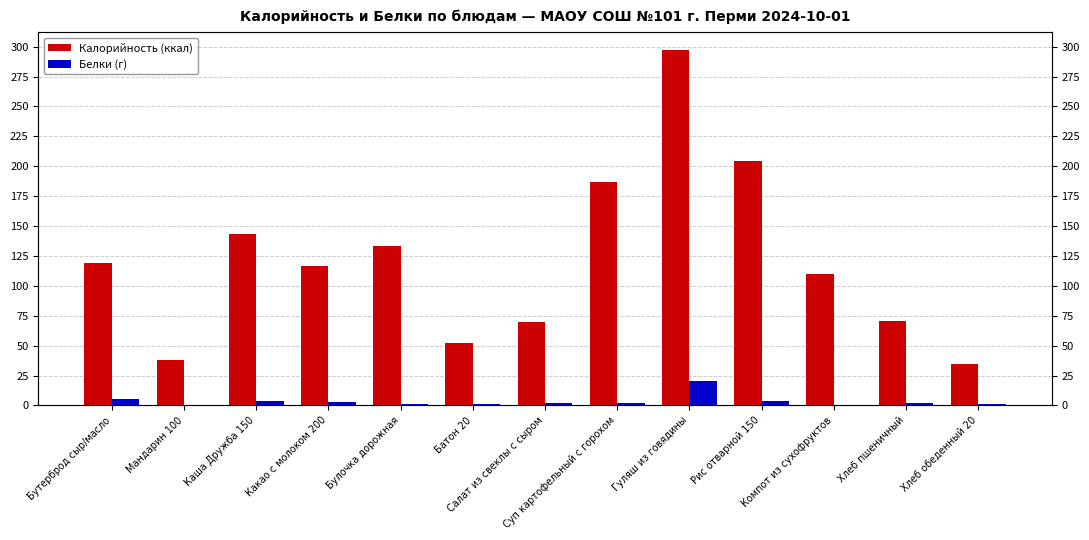

Reading right to left, transcribe all the data shown in this chart.

Калорийность (ккал): 34.8	70.5	110.0	204.6	297.0	186.4	69.6	52.4	133.0	117.0	142.9	38.0	119.0
Белки (г): 1.3	2.3	0.5	3.7	20.6	1.8	1.9	1.5	1.6	3.3	3.9	0.8	5.2